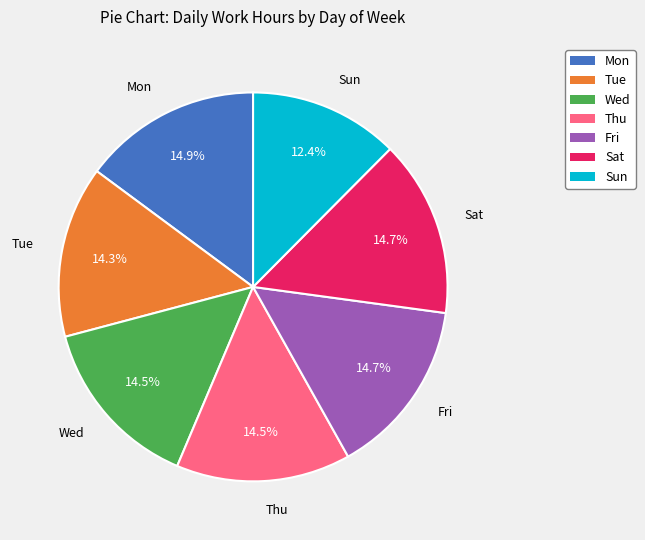

The Fri slice represents 1% of the pie. True or false?

False